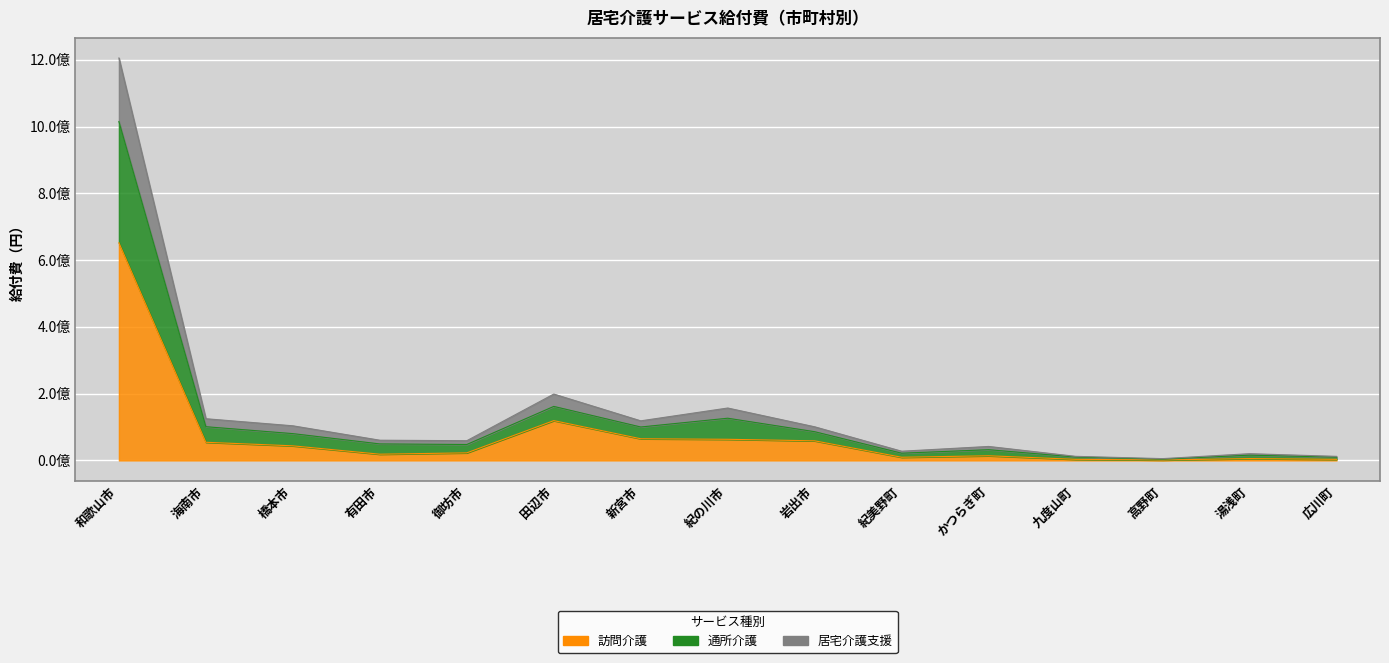

True or false: 居宅介護支援 and 訪問介護 intersect in this chart.

True